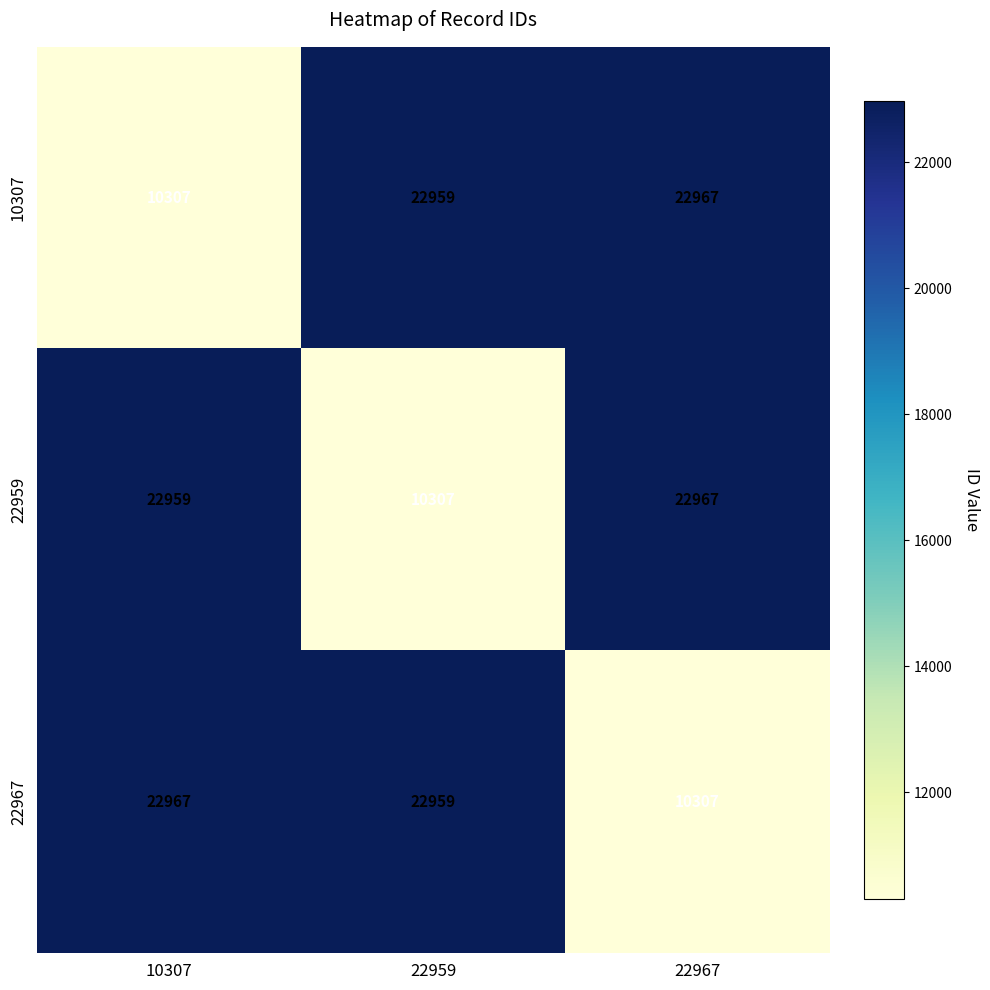

The 22959 series shows 22959 at 10307. True or false?

True